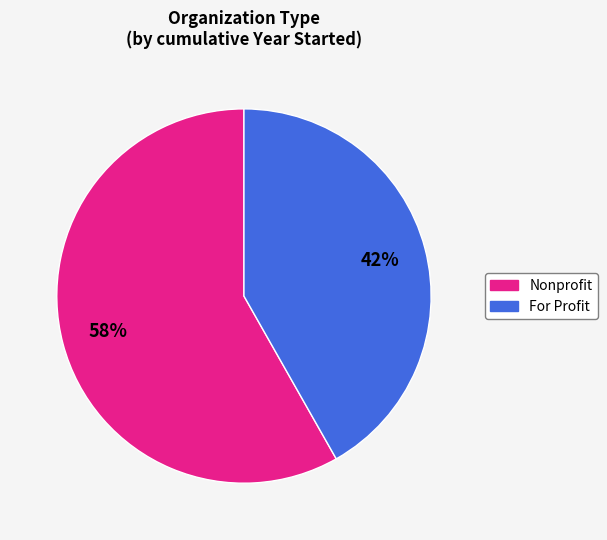

True or false: For Profit accounts for 30% of the total.

False